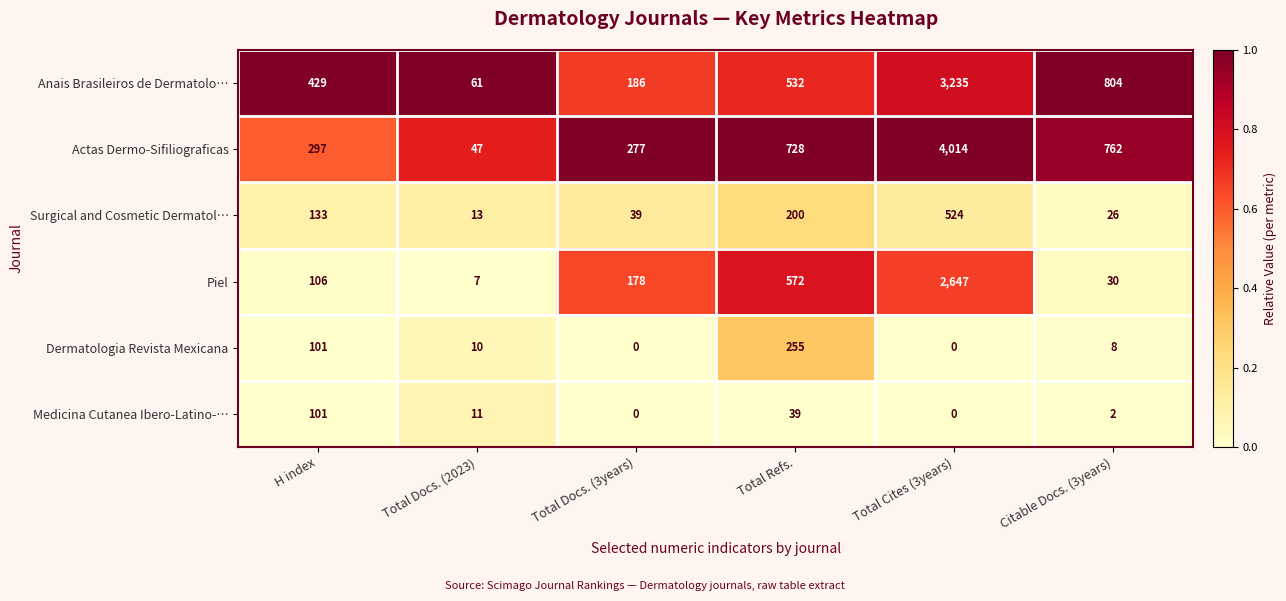

True or false: Actas Dermo-Sifiliograficas has a value of 277 at Total Docs. (3years).

True